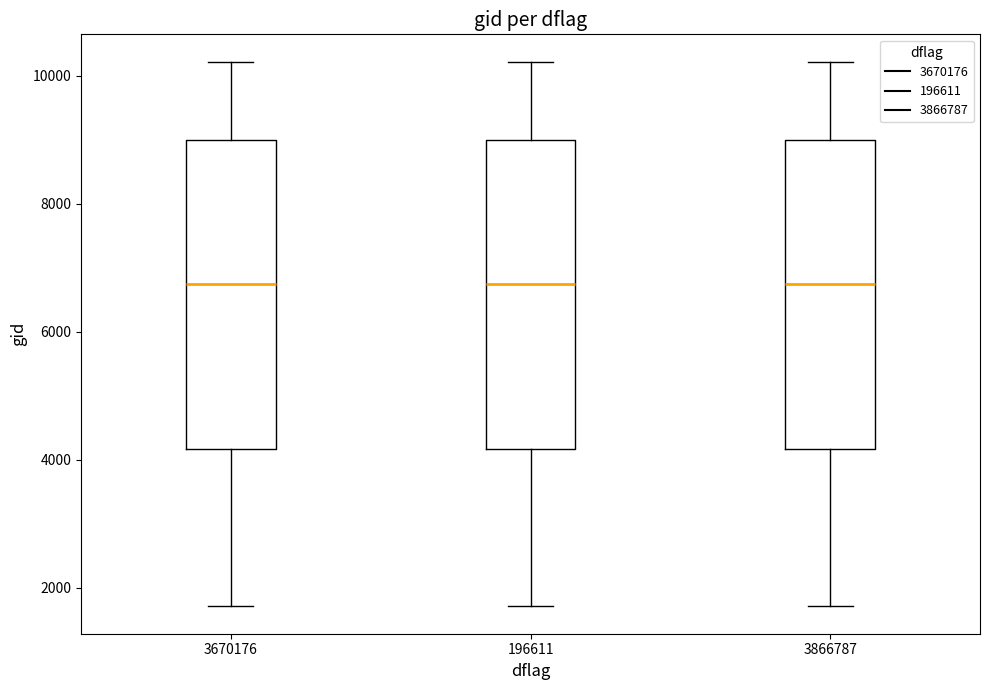

Where is the lower edge of the box at x = 196611 on the y-axis? The values are not printed on the chart, so give them approximately, as read against the axis.

4200